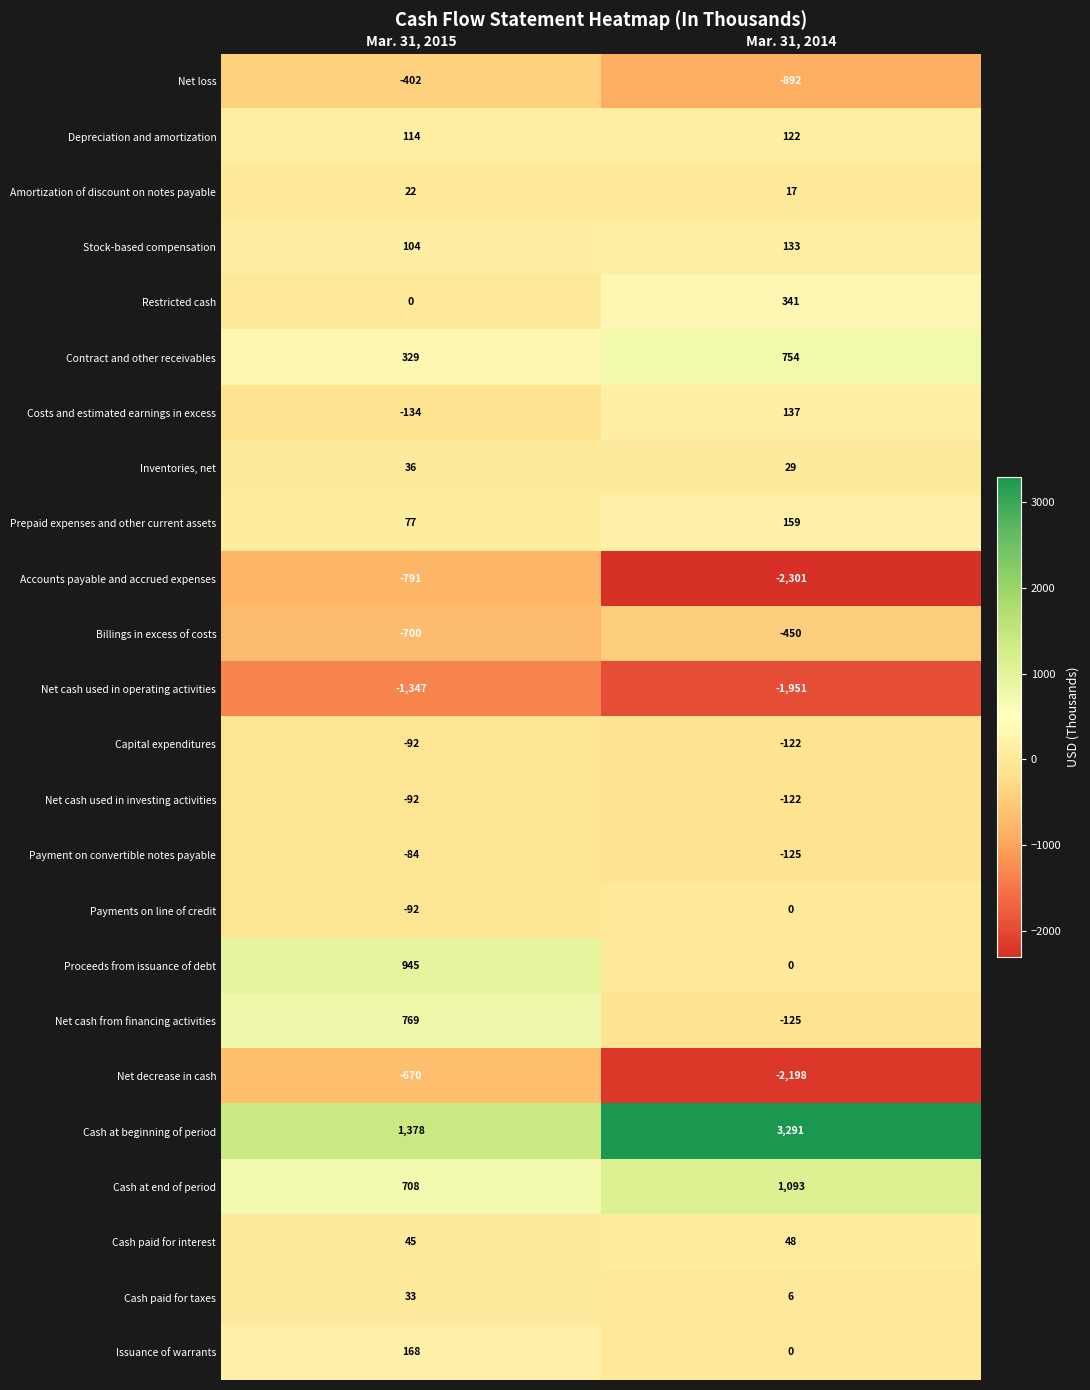

At which label is Payment on convertible notes payable closest to -104?

Mar. 31, 2015